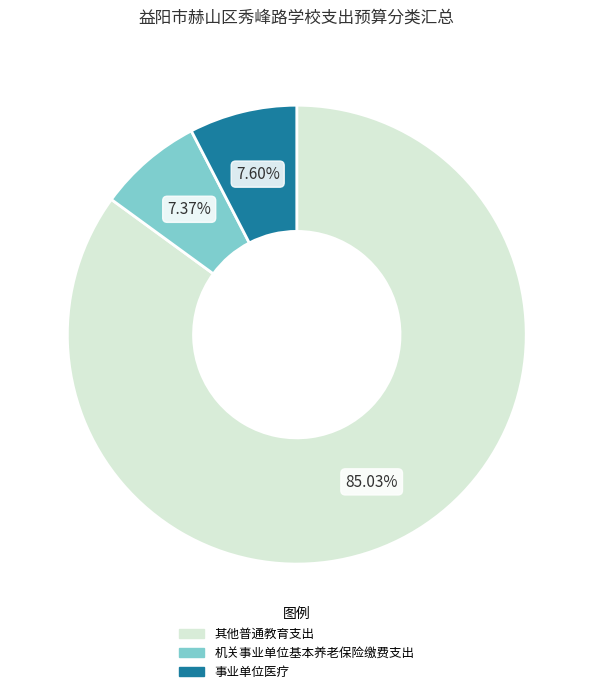

Is there a majority slice in this chart?

Yes